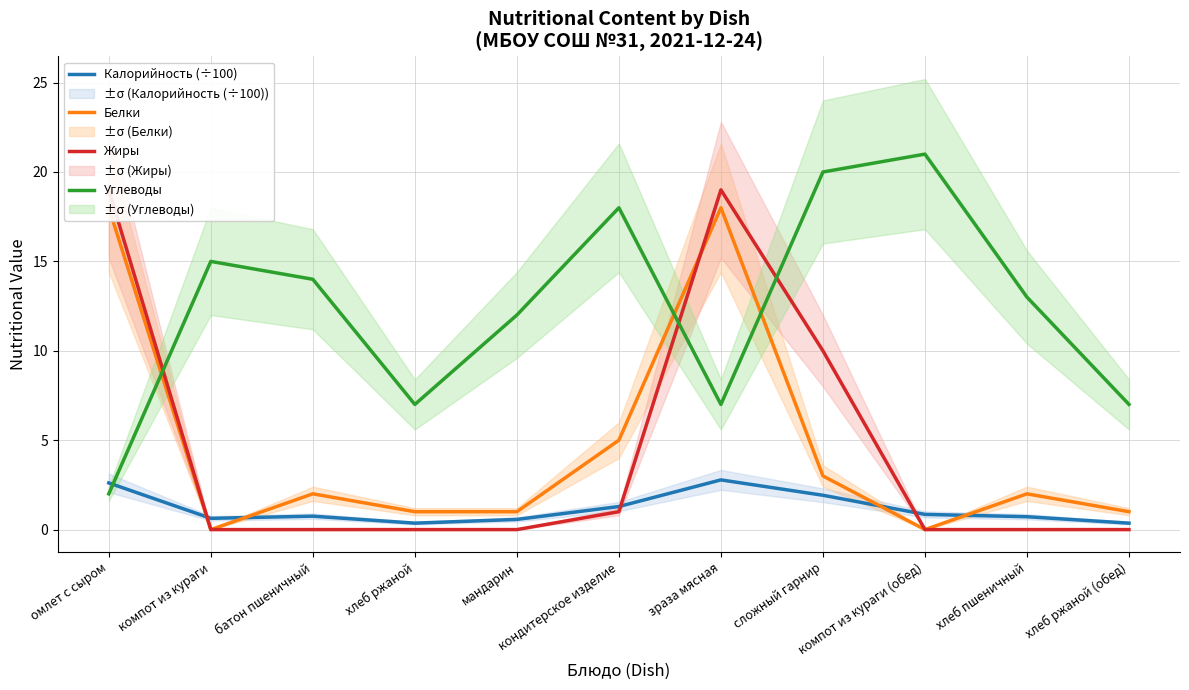

Between which two adjacent categories do Калорийность (÷100) and Белки first intersect?

омлет с сыром and компот из кураги